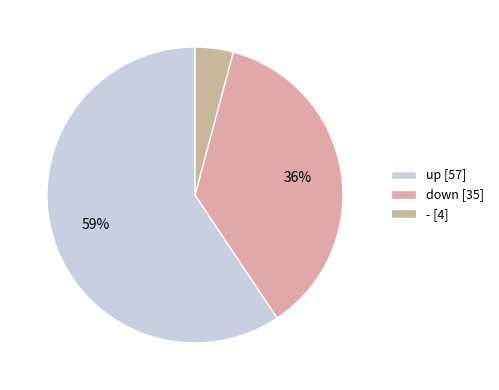

To the nearest percent, what is the difference between the largest and smallest slice percentages?

55%